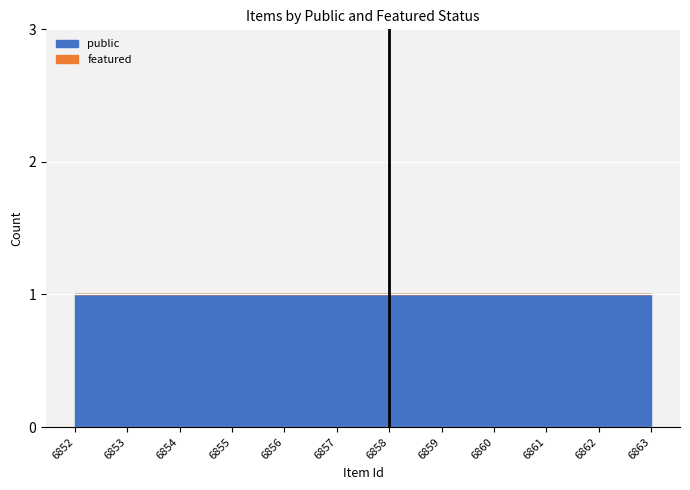

At which category does the chart reach its minimum across all series?

6852